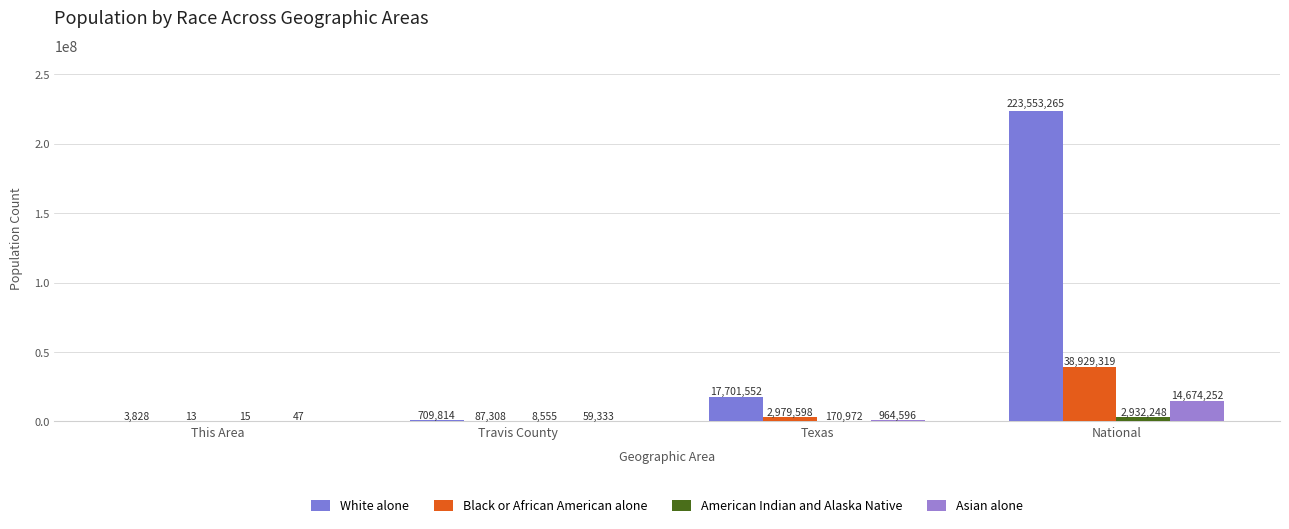

How many groups of bars are there?

4